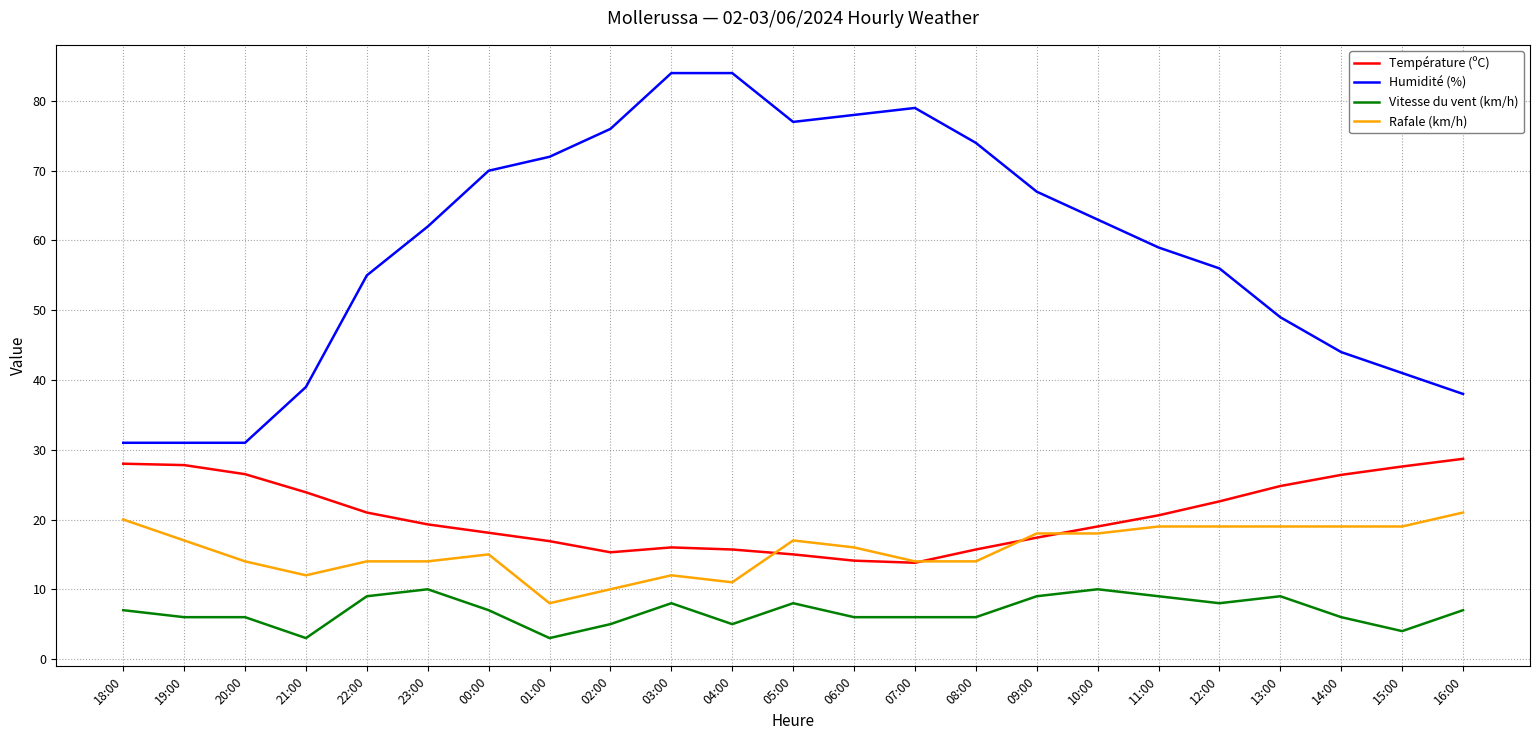

What is the difference between the highest and lowest values at 14:00?

38.0